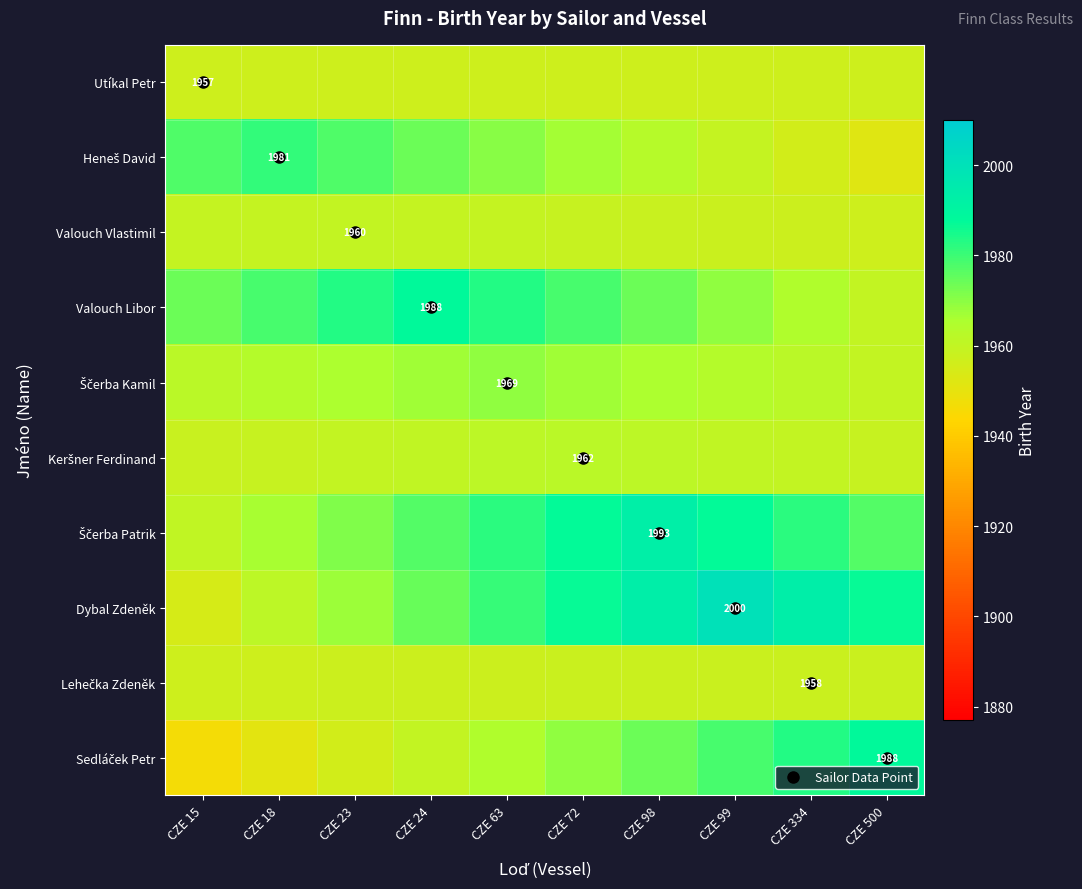

What is the sum of the Valouch Vlastimil values at CZE 63 and CZE 72?

3917.8